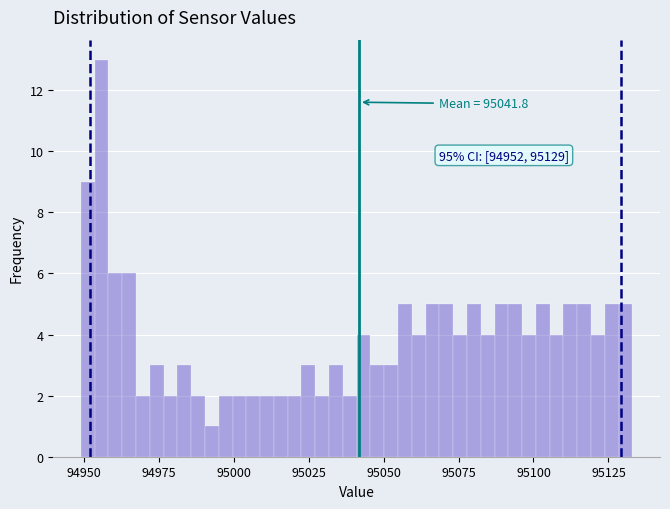

Read against the x-axis, roughly where is the centre of the tallest bar?

94955